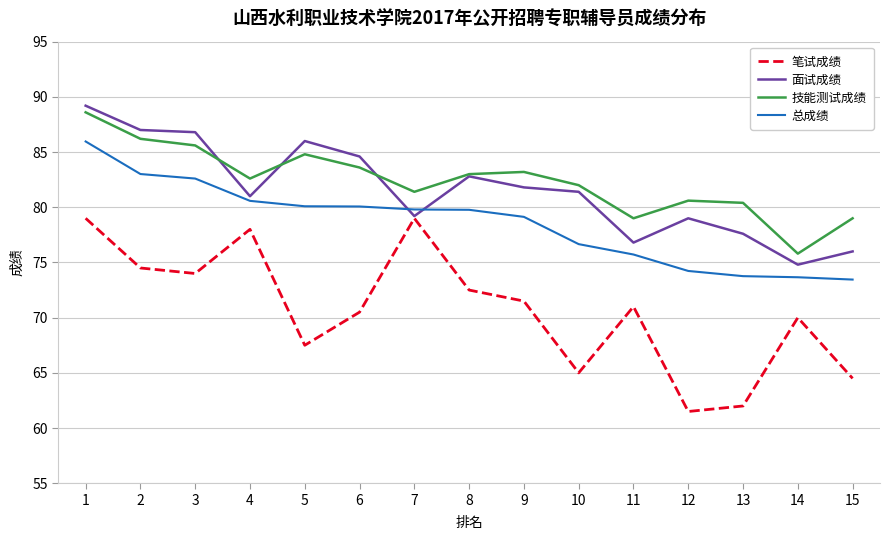

Which series ends up on top after the final intersection of 技能测试成绩 and 面试成绩?

技能测试成绩